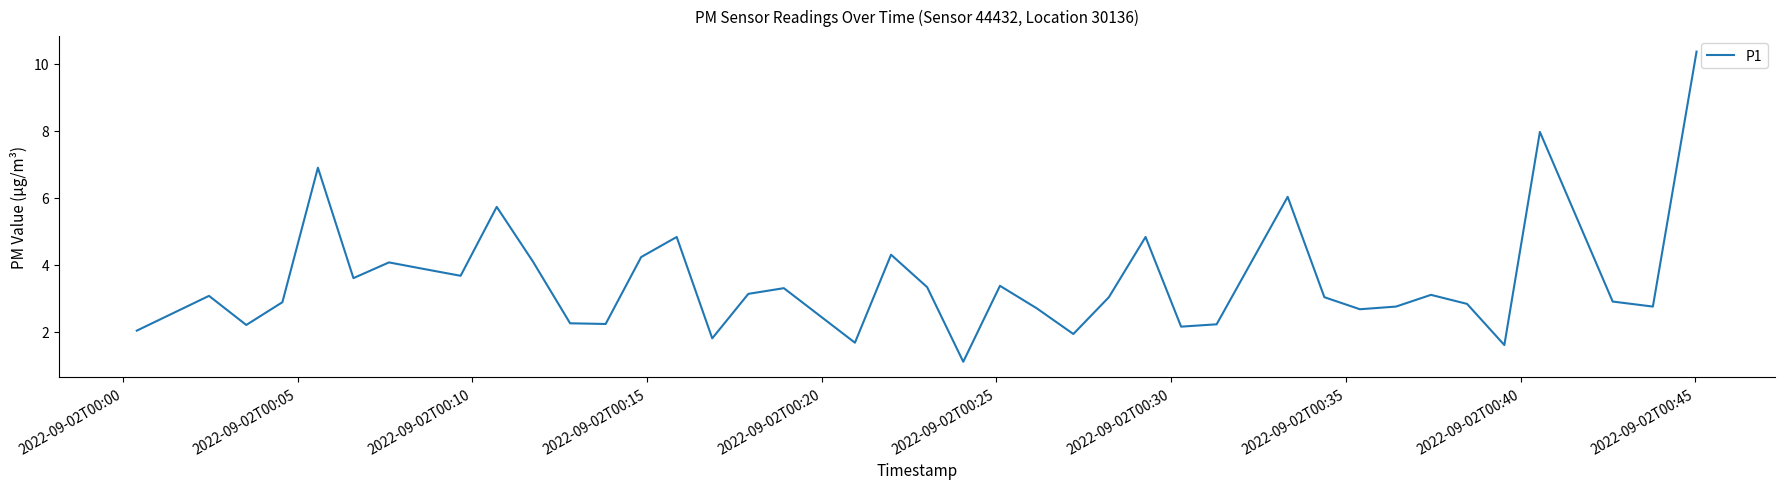

What is the difference between the maximum and minimum values?

9.3